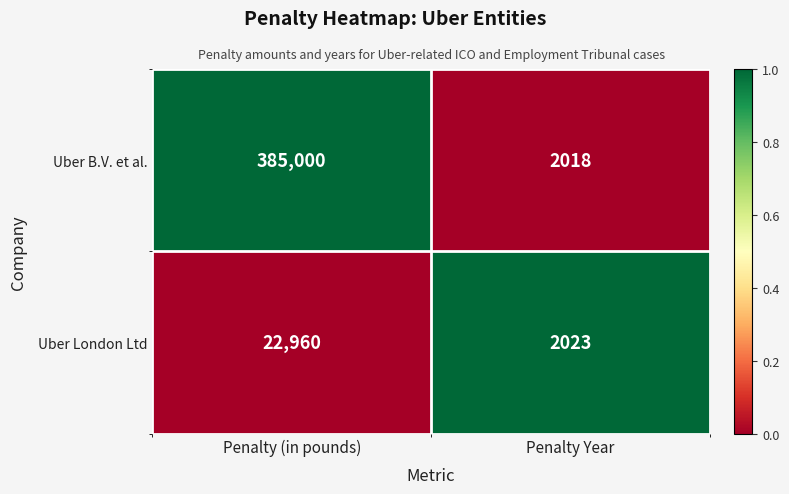

What is the difference between the maximum and minimum values in the Uber London Ltd series?

20937